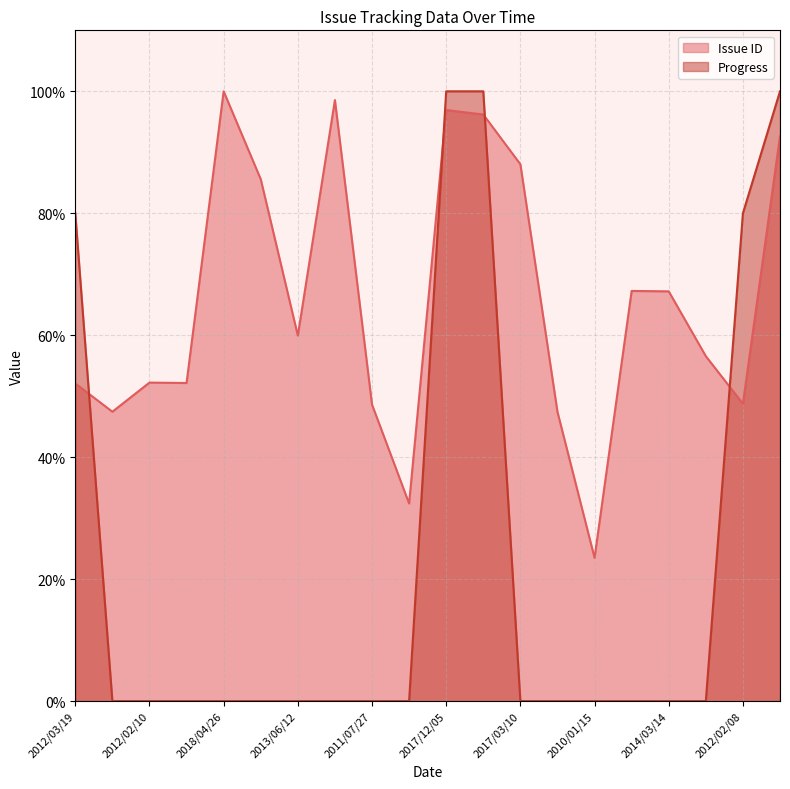

True or false: Progress and Issue ID intersect in this chart.

True